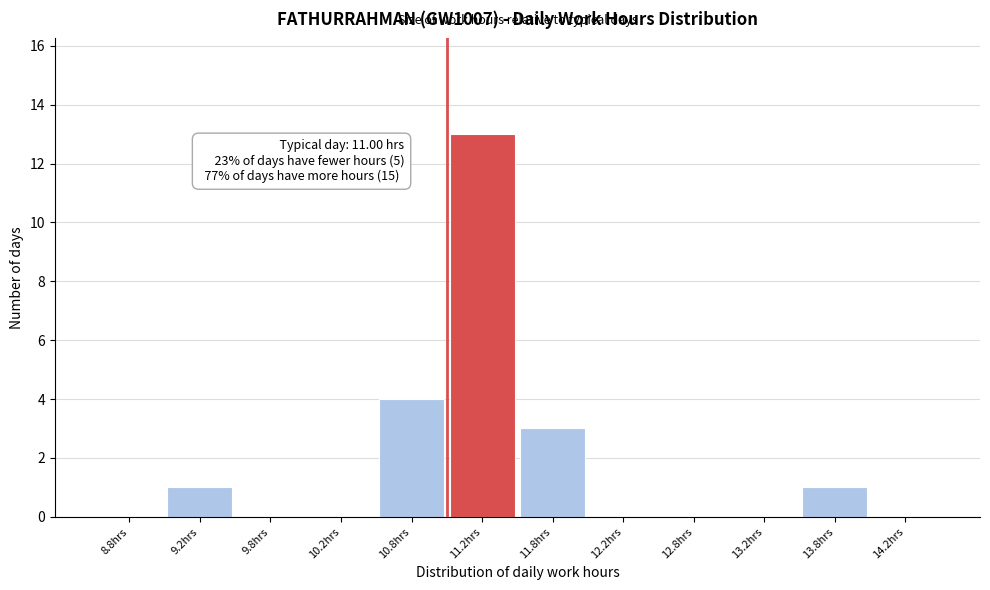

Over which range of the x-axis is the bar tallest?

11.0 to 11.5